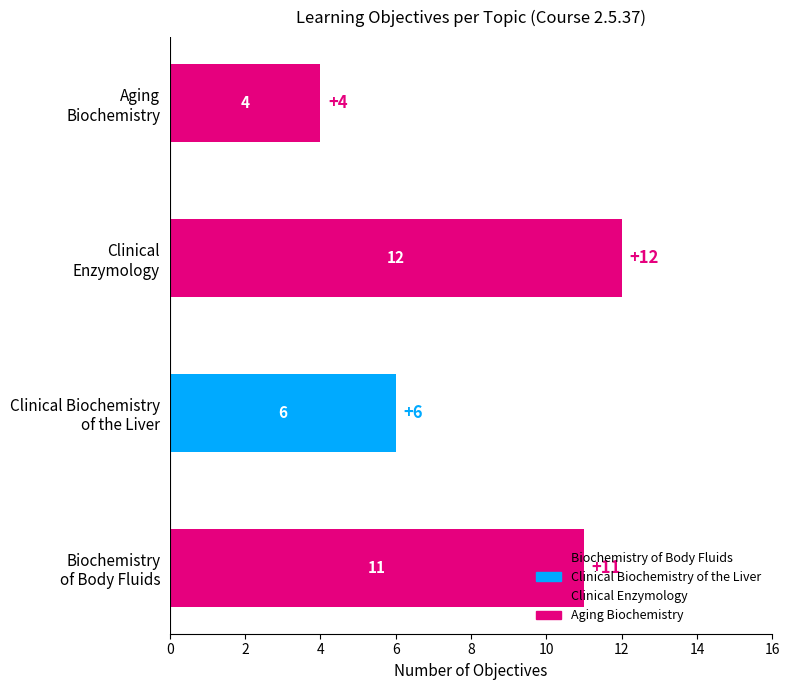

The chart shows a value of 12 at Clinical Enzymology. True or false?

True